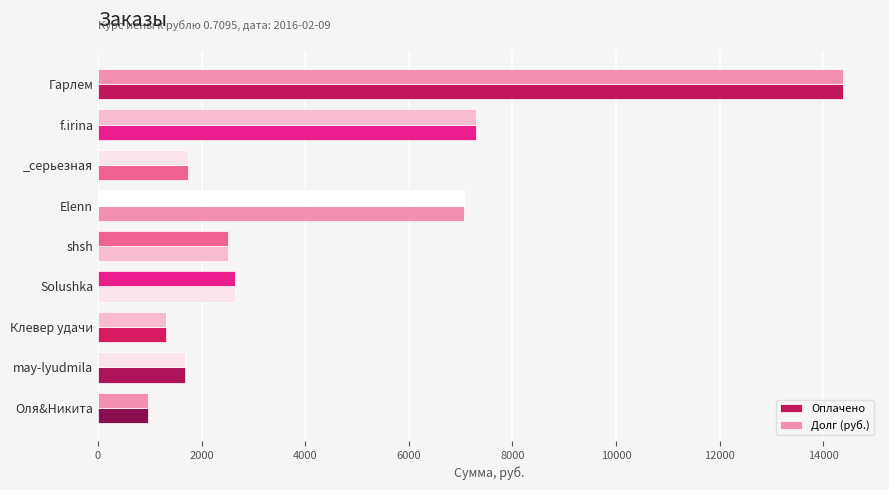

How many values in the Оплачено series are below 2507?

4